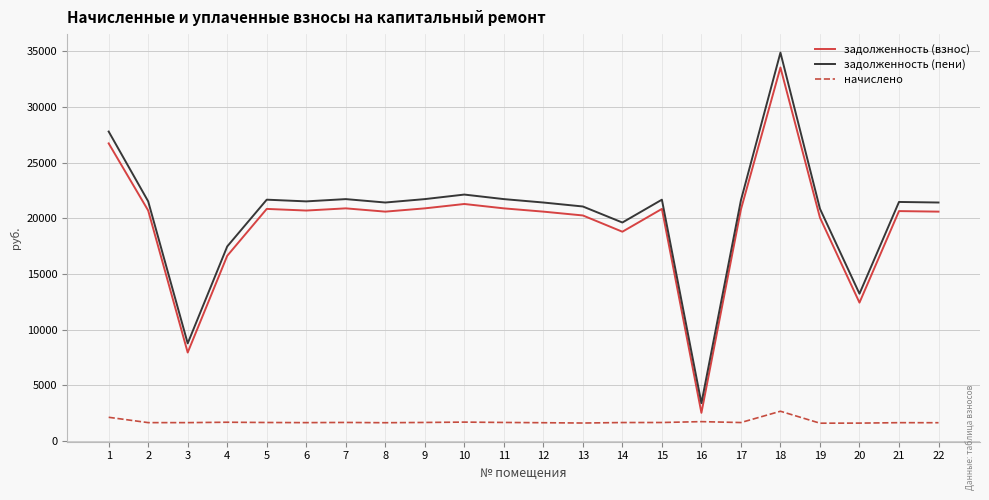

Which category has the lowest value in the задолженность (взнос) series?

16